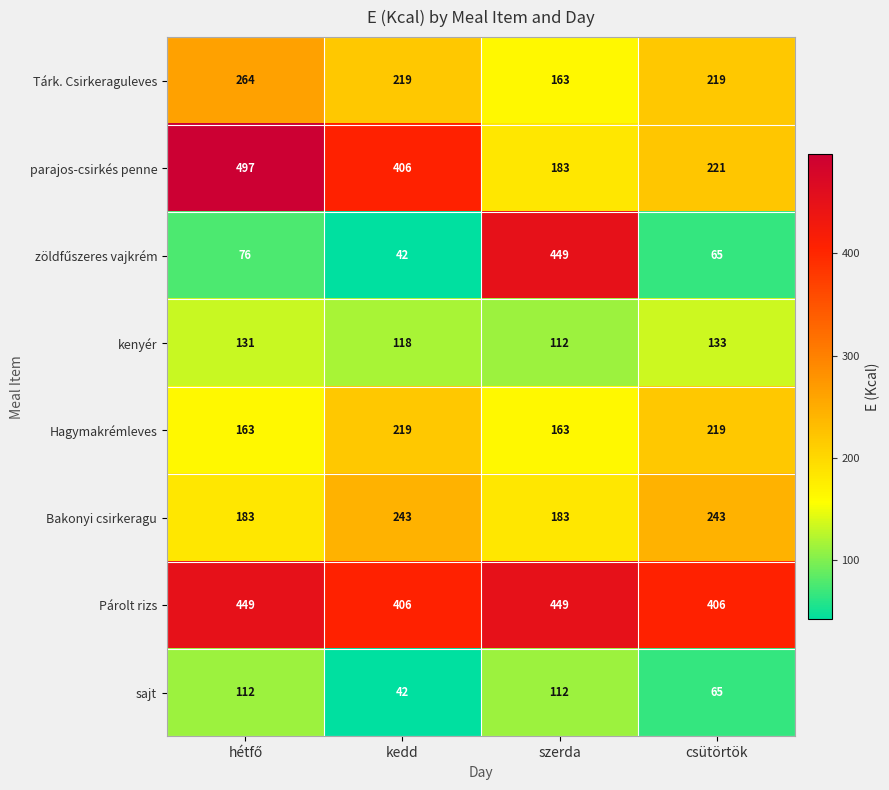

What is the difference between the highest and lowest values at szerda?

337